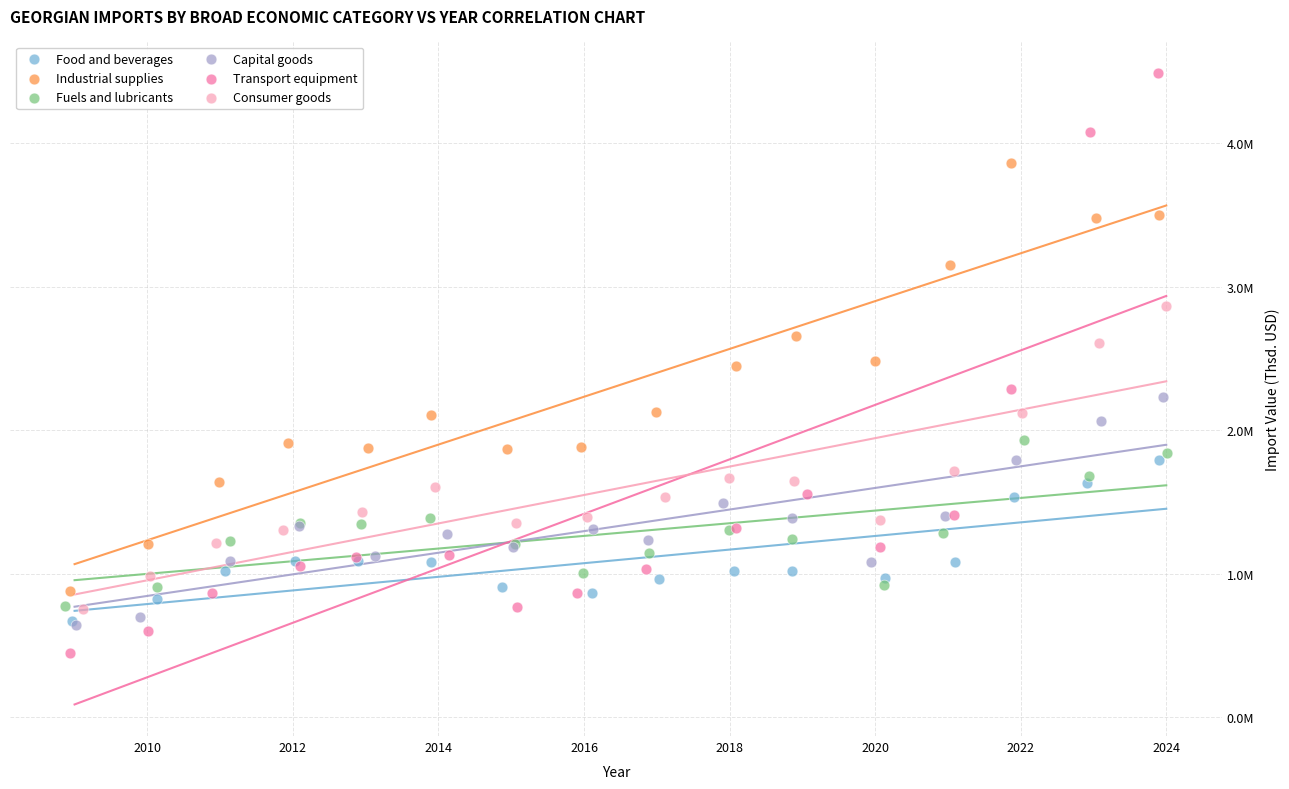

Which series reaches the maximum Y coordinate?

Transport equipment